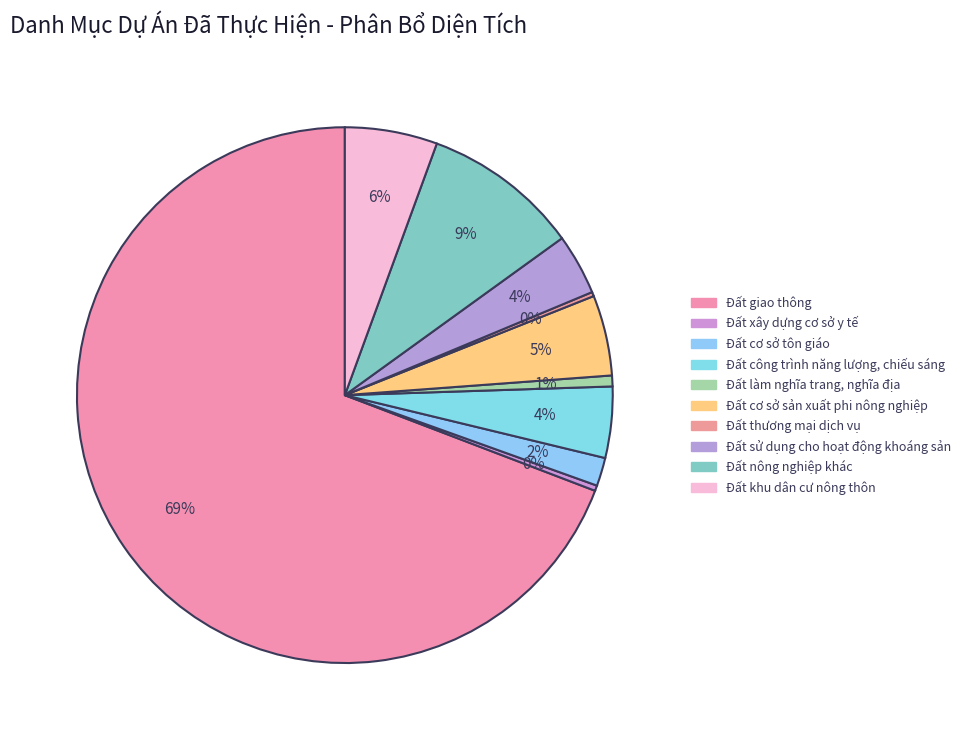

Count the number of slices in the pie.

10